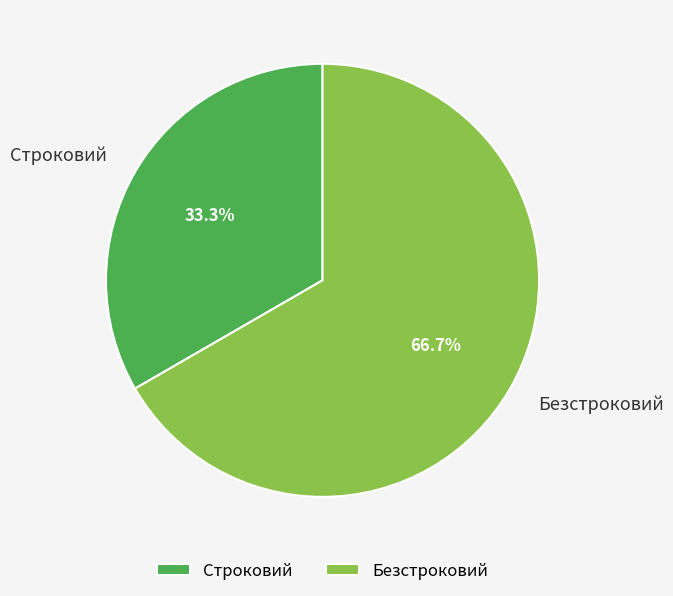

True or false: Безстроковий accounts for 67% of the total.

True